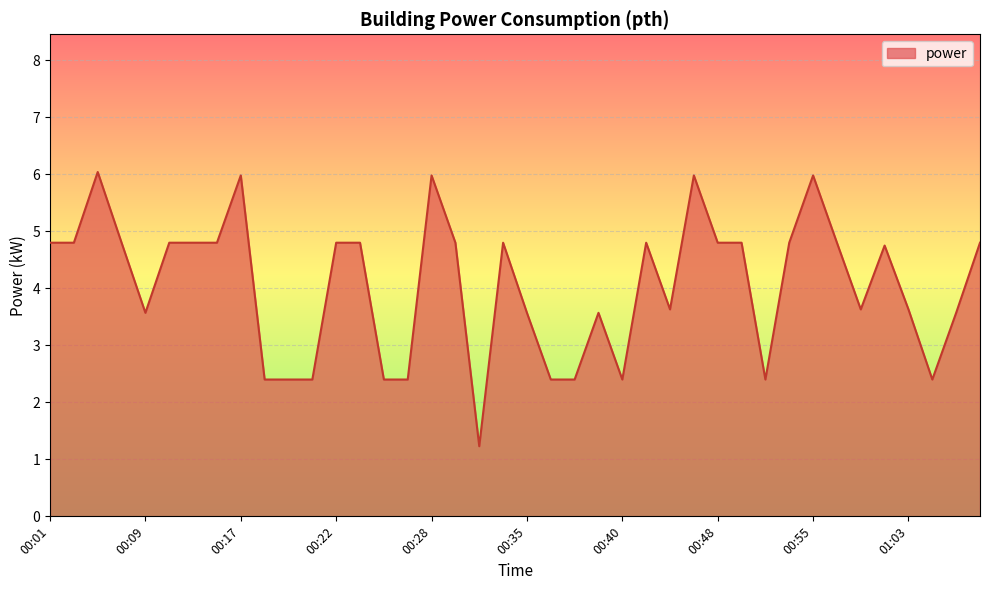

What is the difference between the maximum and minimum values?

4.8